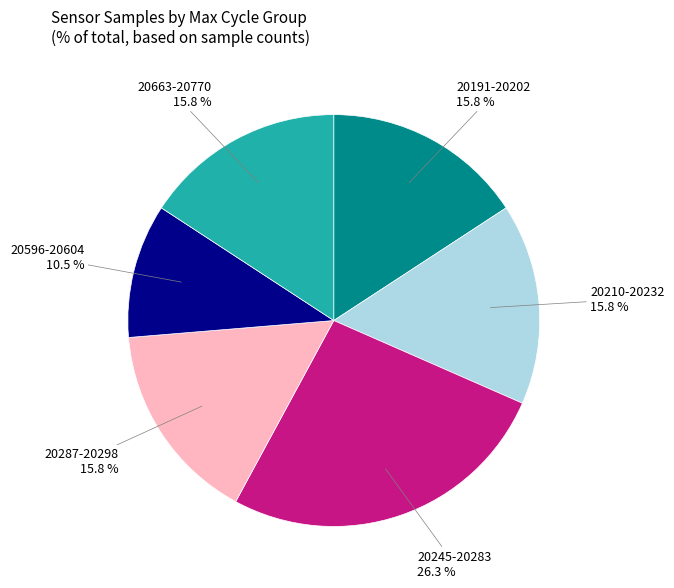

Is there any slice that represents more than half of the pie?

No